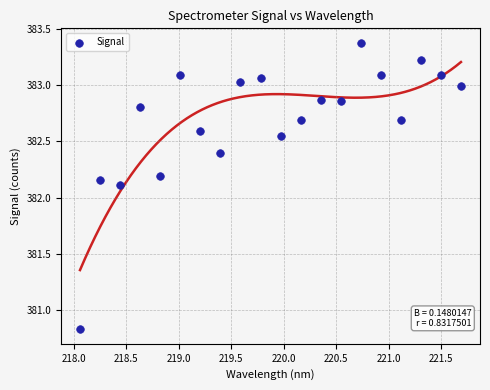

What Y value in the scatter plot is closest to 382?

382.1